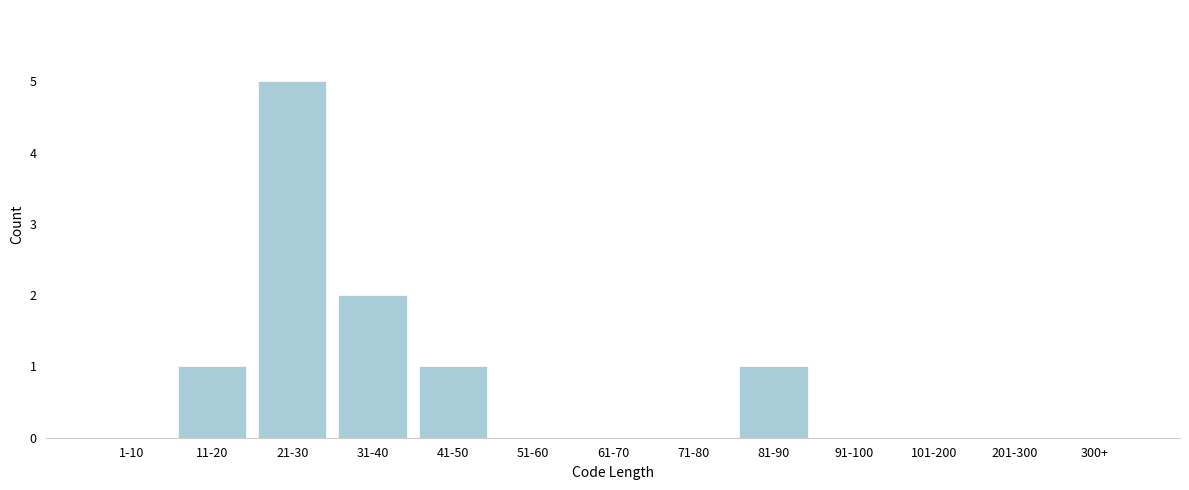

Reading right to left, transcribe all the data shown in this chart.

300+=0	201-300=0	101-200=0	91-100=0	81-90=1	71-80=0	61-70=0	51-60=0	41-50=1	31-40=2	21-30=5	11-20=1	1-10=0